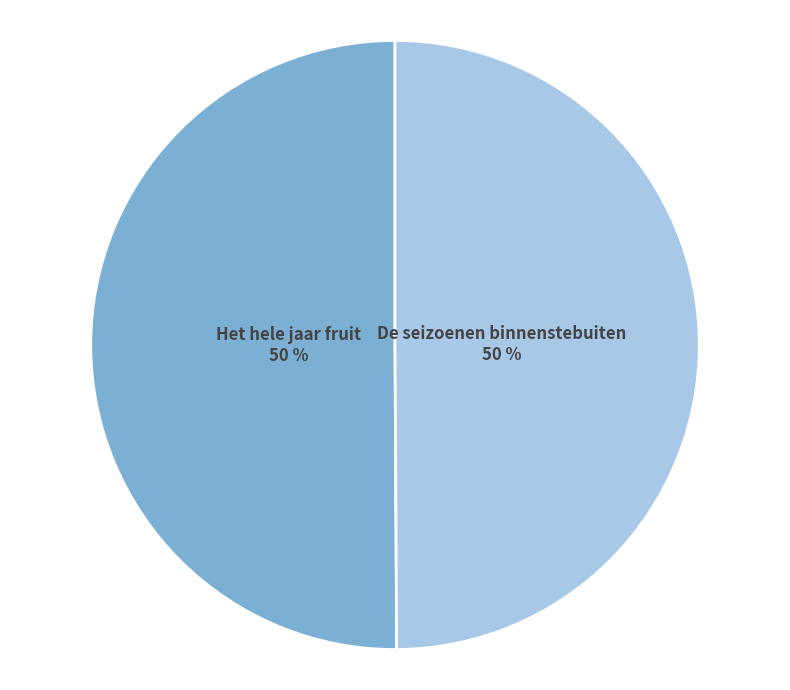

To the nearest percent, what is the average slice percentage?

50%